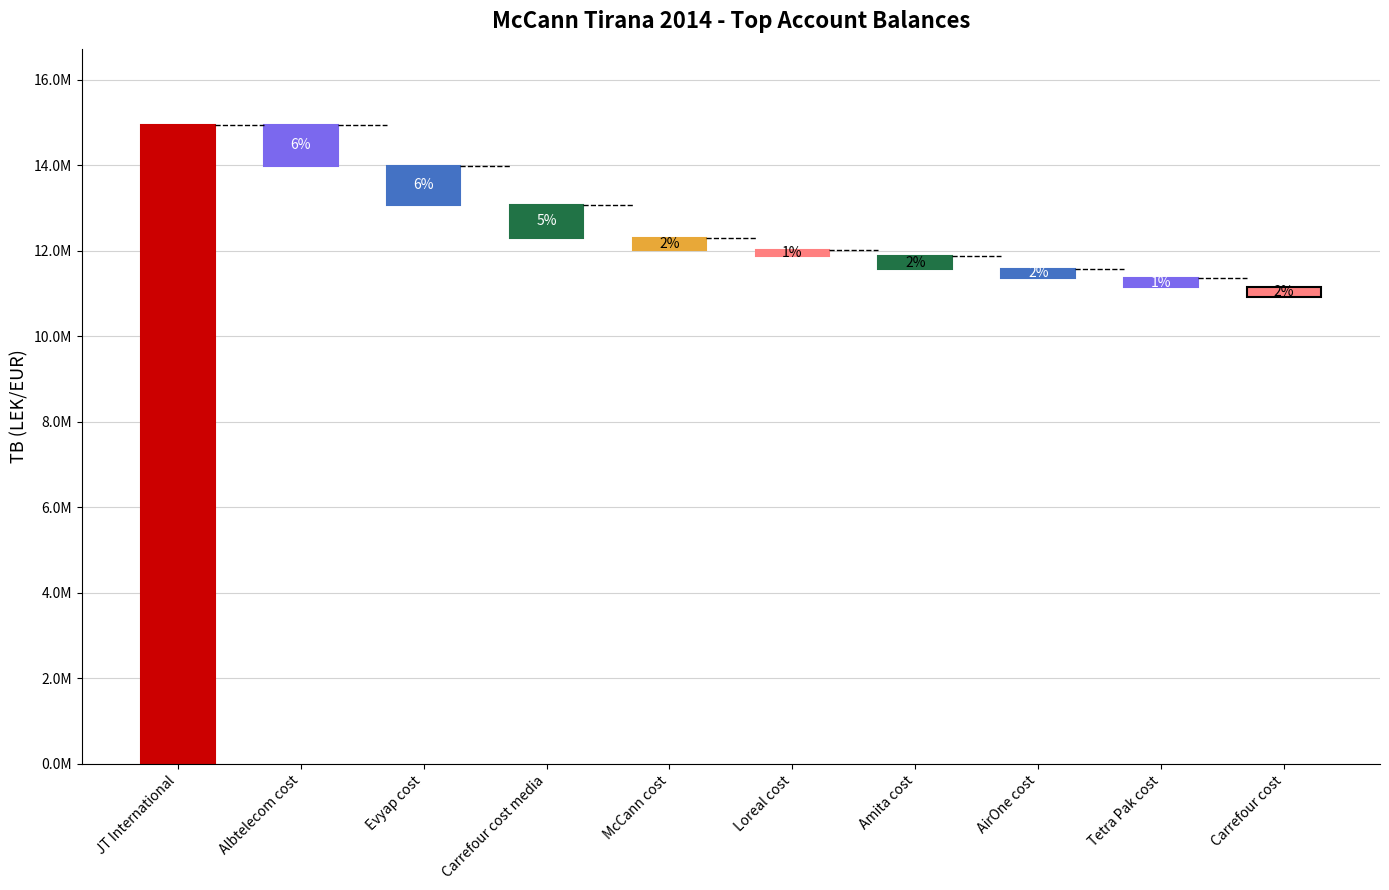

What position from the right is Tetra Pak cost?

2